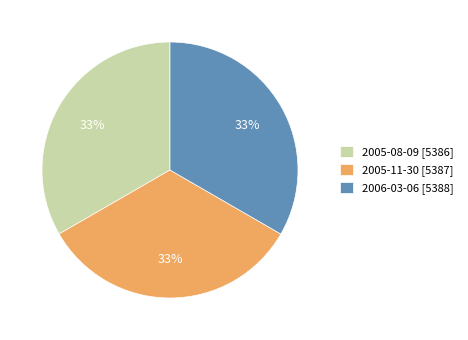

Is there a majority slice in this chart?

No